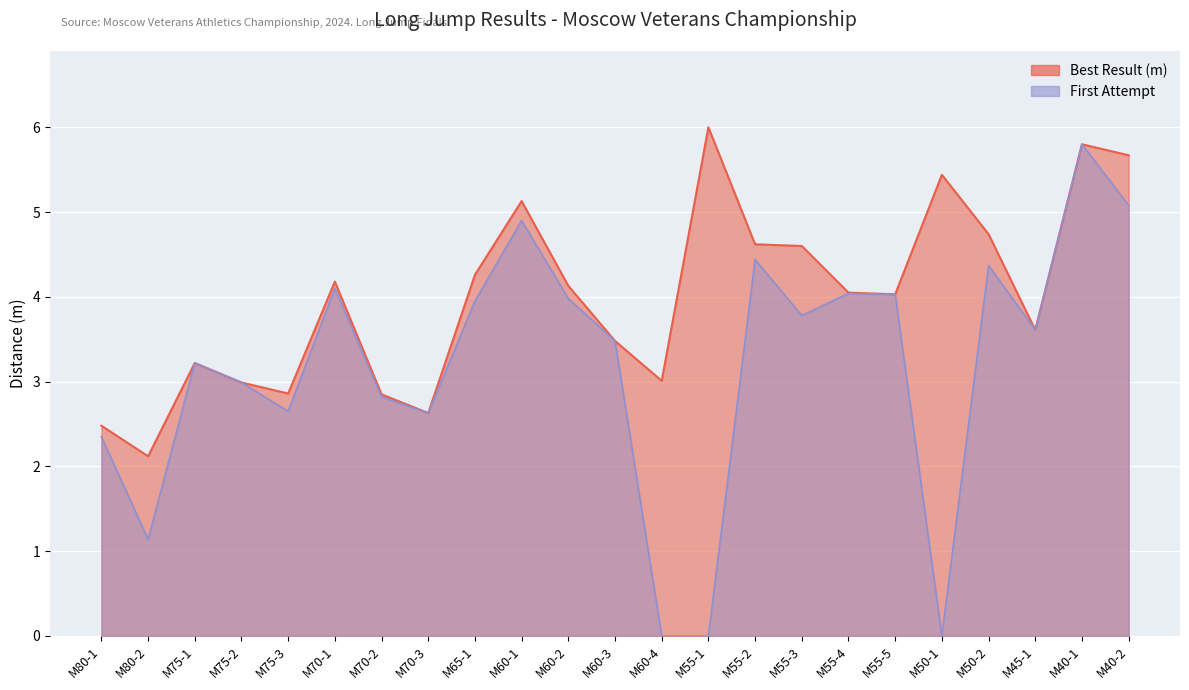

At which category does First Attempt reach its first local valley?

М80-2